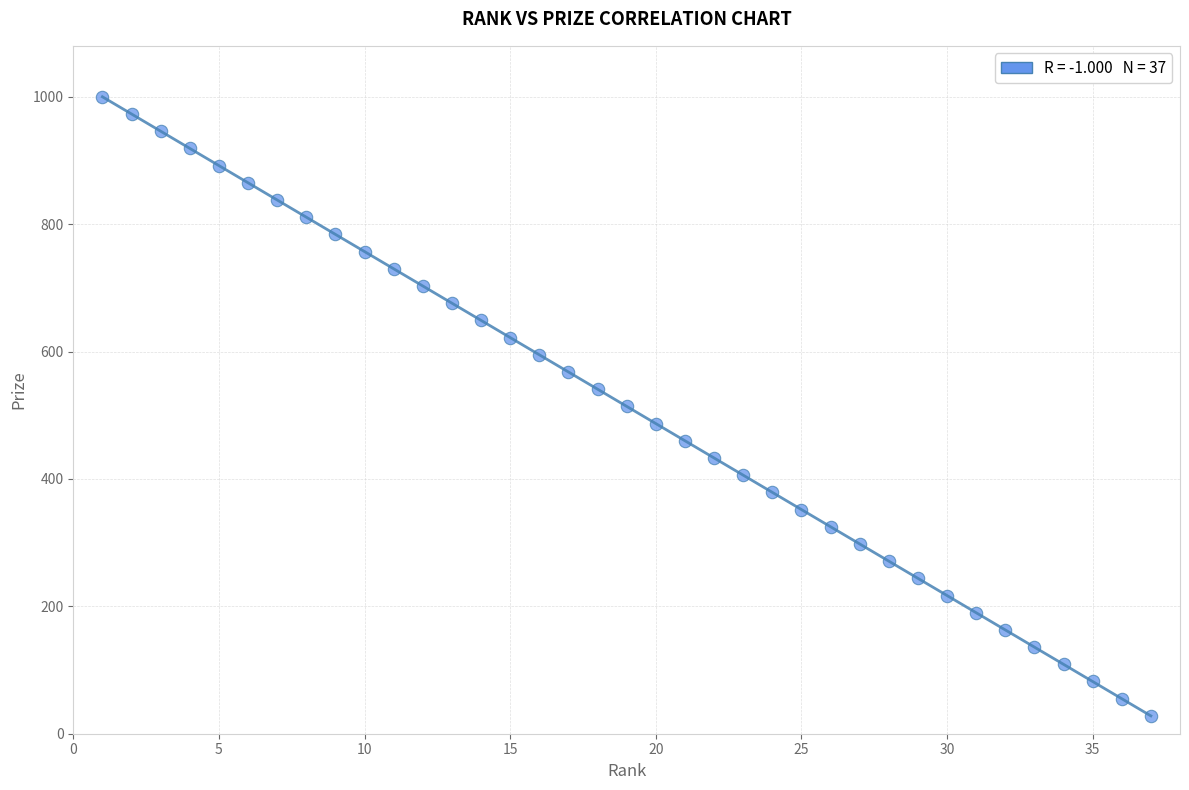

What is the range of Y values (max minus min)?

972